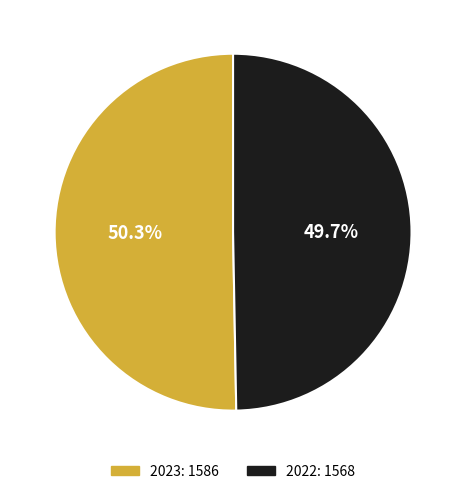

Which category has the biggest portion of the pie?

2023